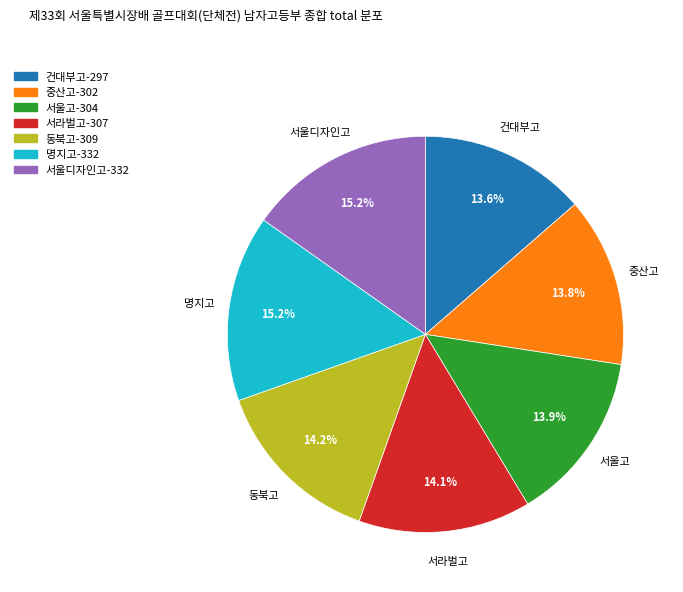

Count the number of slices in the pie.

7